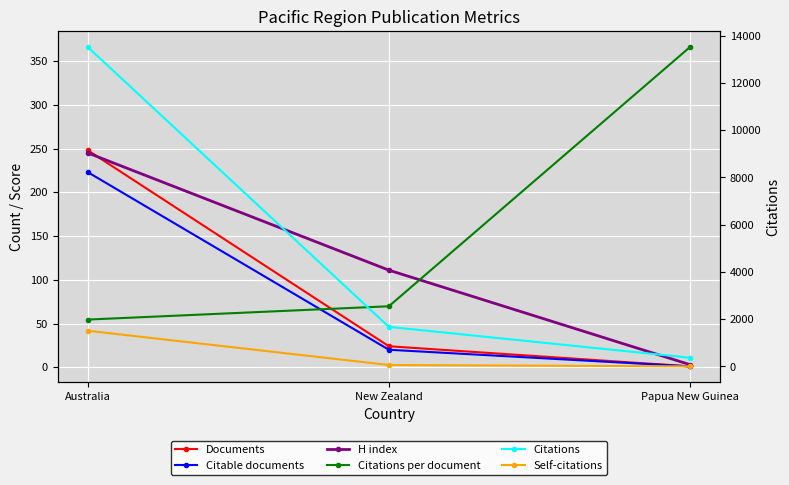

Between Papua New Guinea and Australia, which is larger?

Australia